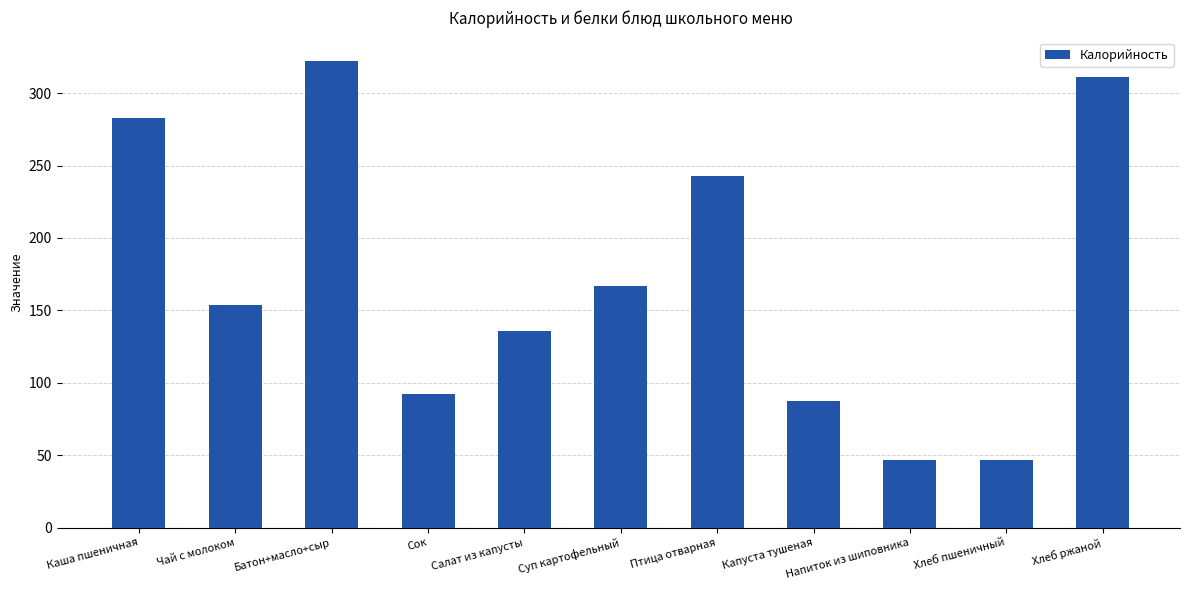

Where is the data nearest to the value 184?

Суп картофельный